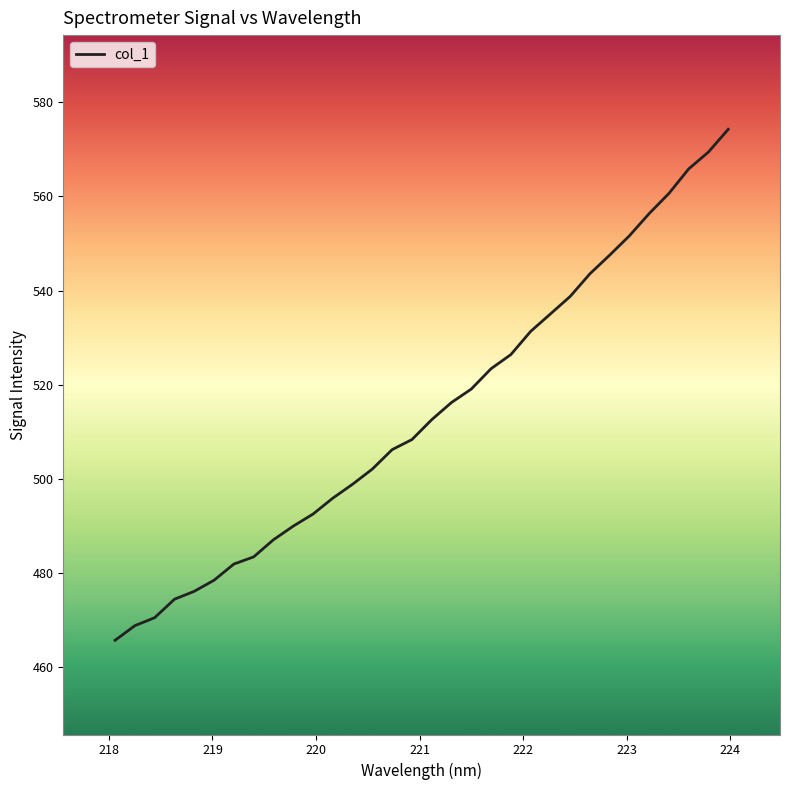

What is the maximum value shown in the chart?

574.2